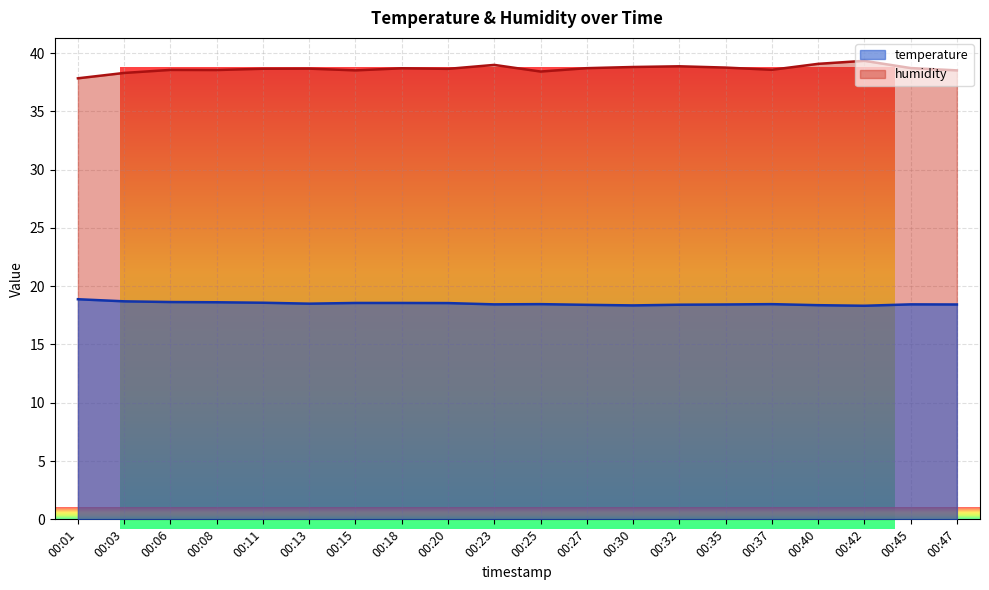

At which label does humidity reach its minimum?

00:01